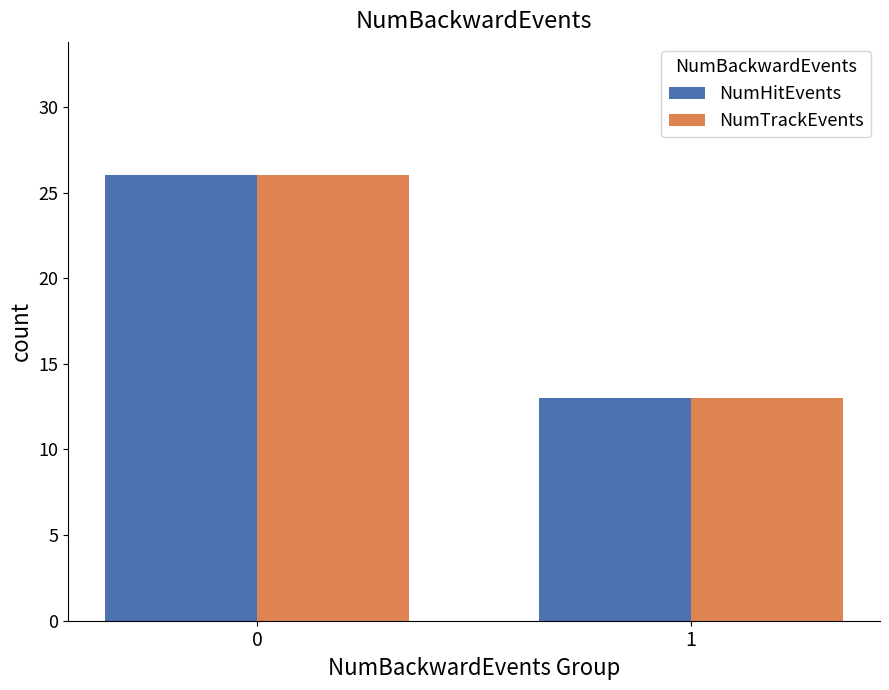

Reading right to left, transcribe all the data shown in this chart.

NumHitEvents: 13	26
NumTrackEvents: 13	26